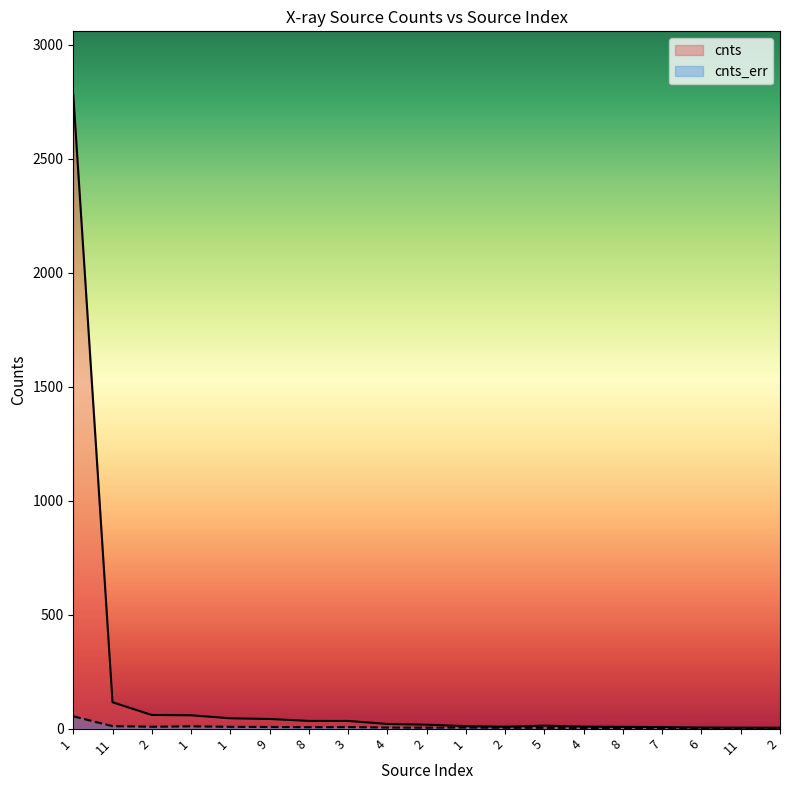

True or false: cnts_err and cnts cross at least once.

False